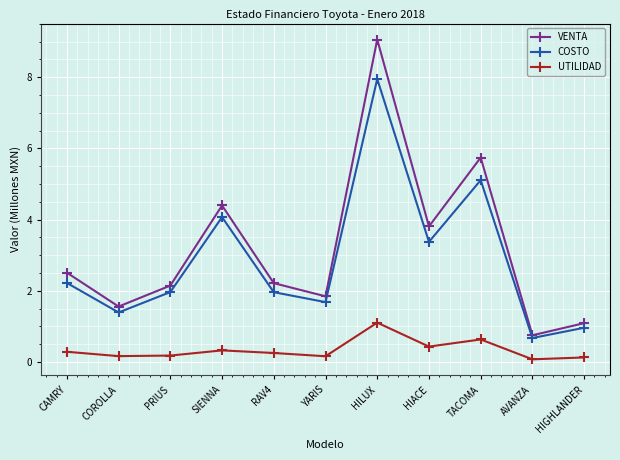

At how many categories does at least one series exceed 8?

1